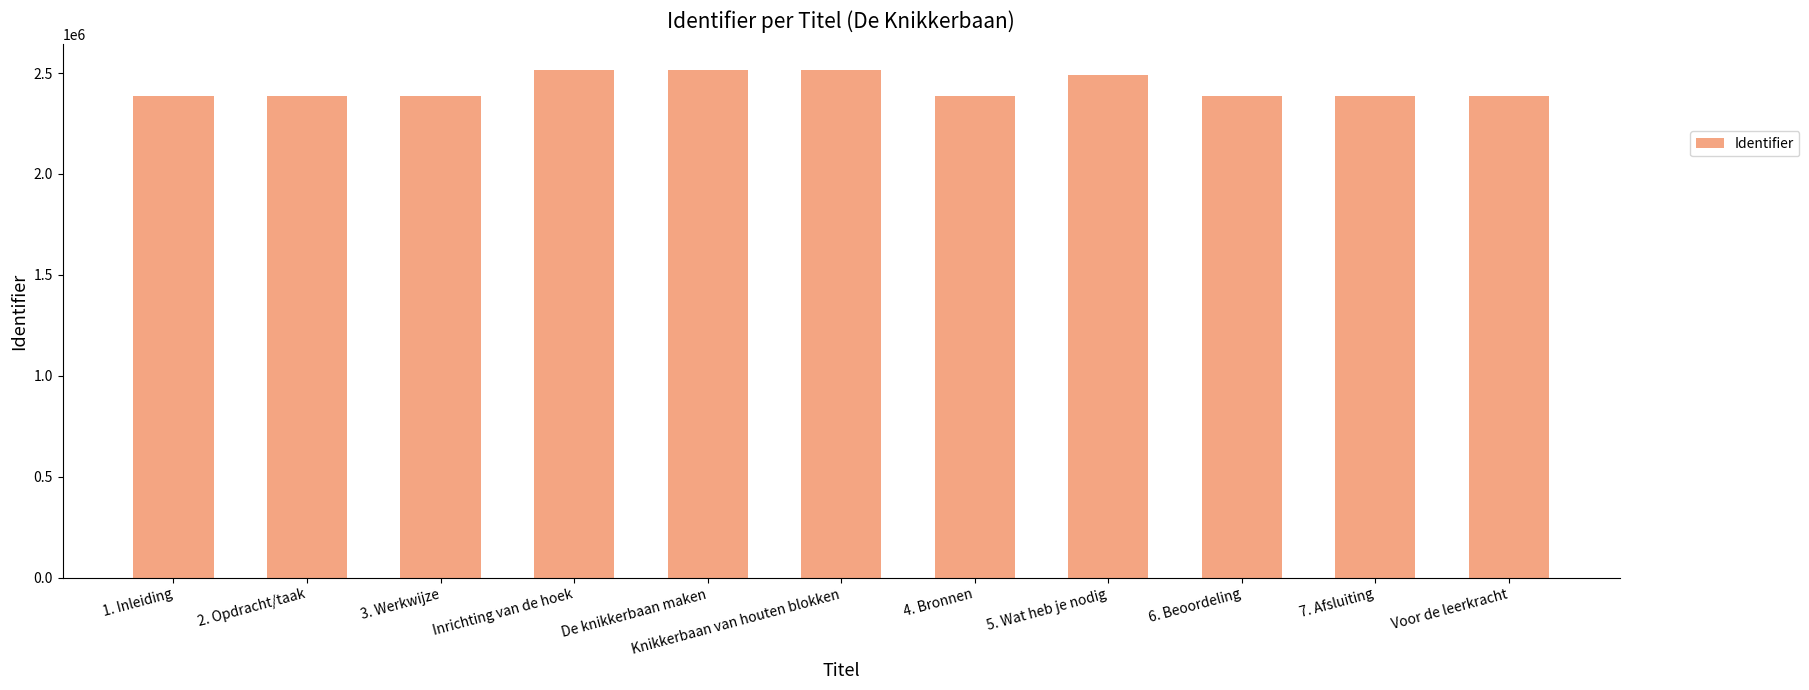

Which has a higher value, 5. Wat heb je nodig or 3. Werkwijze?

5. Wat heb je nodig